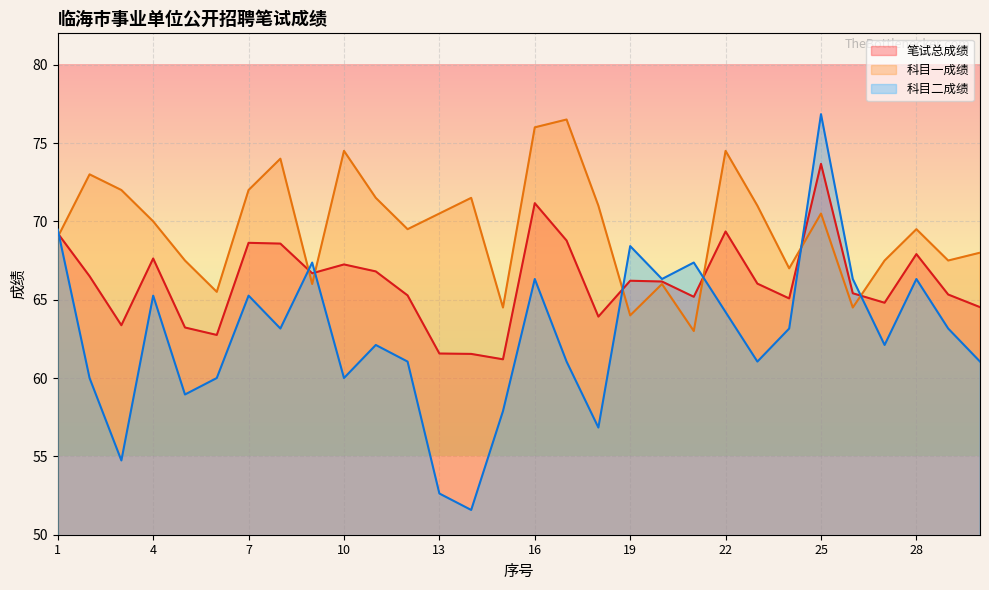

Which category has the highest value in the 笔试总成绩 series?

25